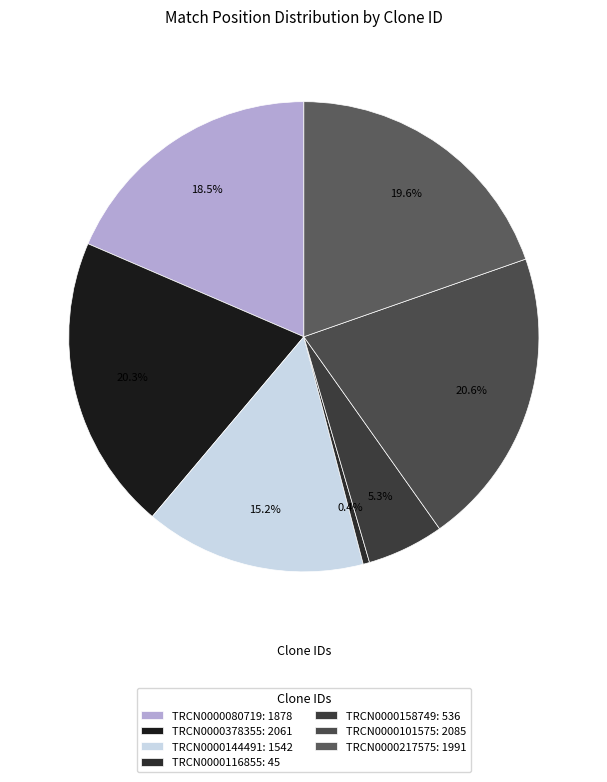

To the nearest percent, what portion does TRCN0000158749 represent?

5%